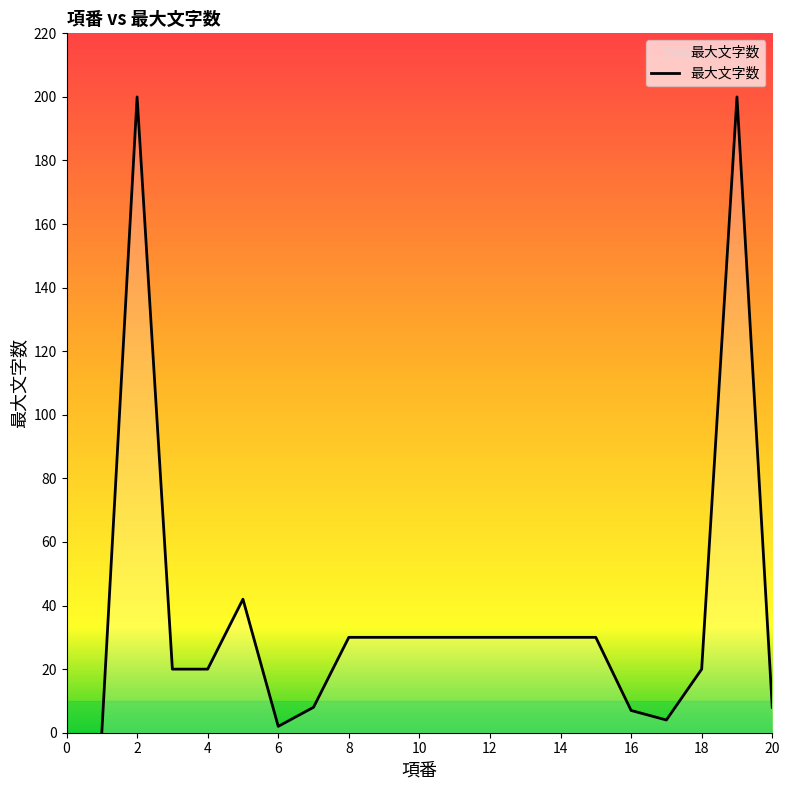

What is the average value?

39